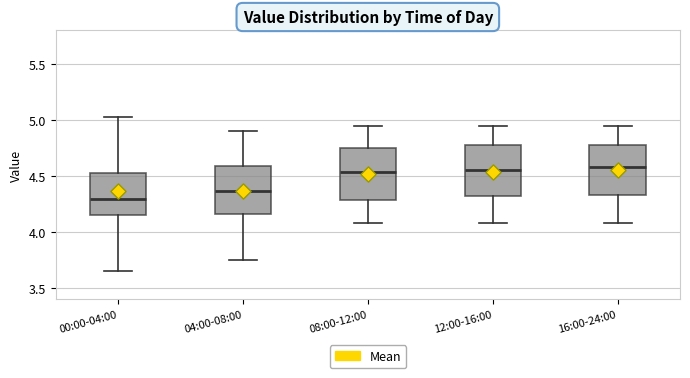

Reading left to right, read every box against the y-axis: the position of its median line, the range the box covers, and the ends of its whiskers. The values are not printed on the chart, so give them approximately, as read against the axis.

00:00-04:00: median 4.30, box 4.15 to 4.50, whiskers 3.65 to 5.05
04:00-08:00: median 4.35, box 4.15 to 4.60, whiskers 3.75 to 4.90
08:00-12:00: median 4.55, box 4.30 to 4.75, whiskers 4.10 to 4.95
12:00-16:00: median 4.55, box 4.30 to 4.75, whiskers 4.10 to 4.95
16:00-24:00: median 4.60, box 4.35 to 4.80, whiskers 4.10 to 4.95